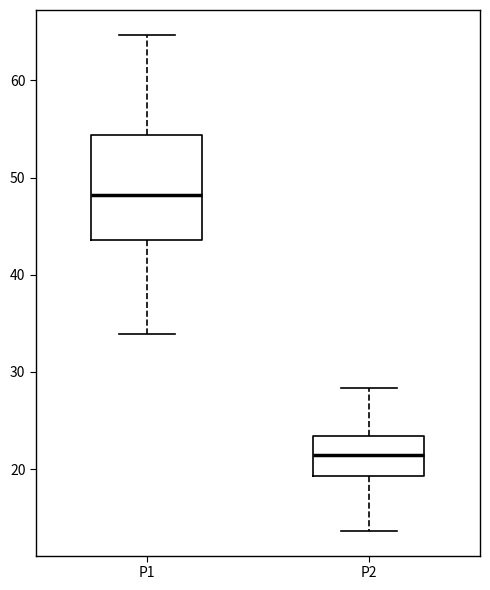

Where does the lower whisker of the box for P1 end on the y-axis? The values are not printed on the chart, so give them approximately, as read against the axis.

34